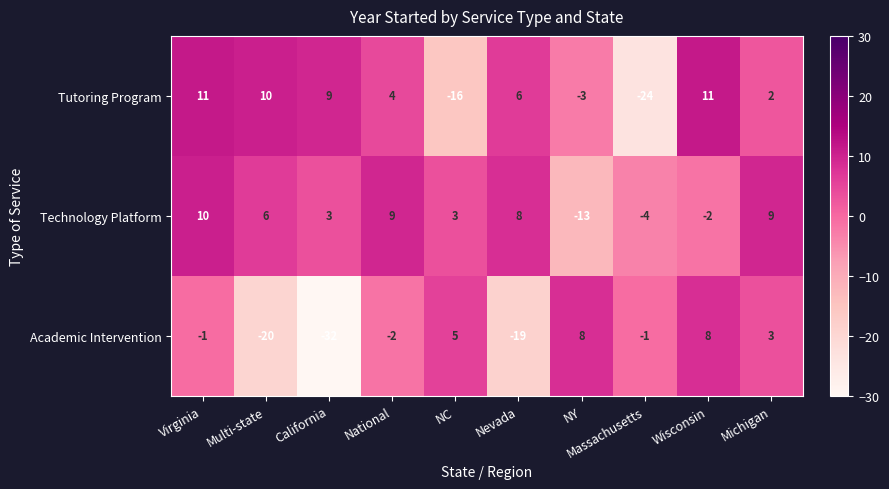

Count the number of data series in this chart.

3